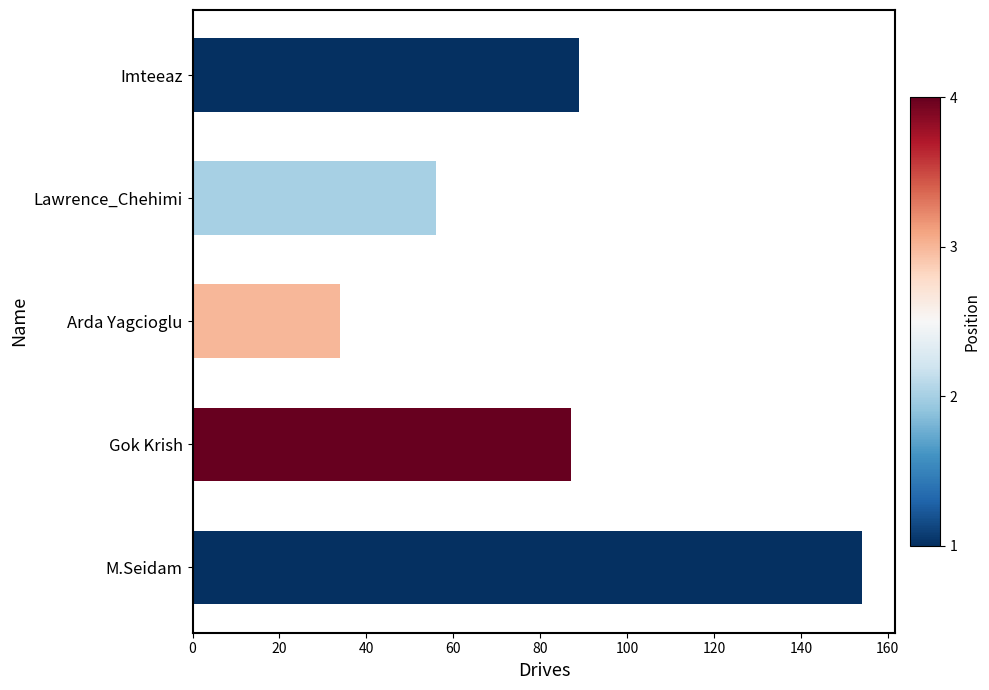

List the labels in order of value, largest first.

M.Seidam, Imteeaz, Gok Krish, Lawrence_Chehimi, Arda Yagcioglu